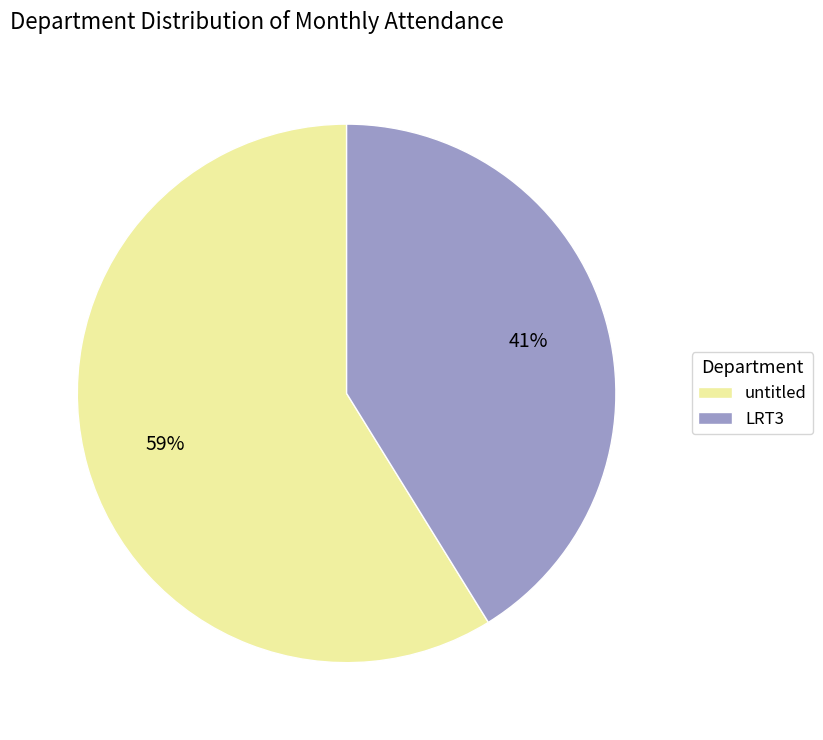

Combined, do LRT3 and untitled account for over 50%?

Yes